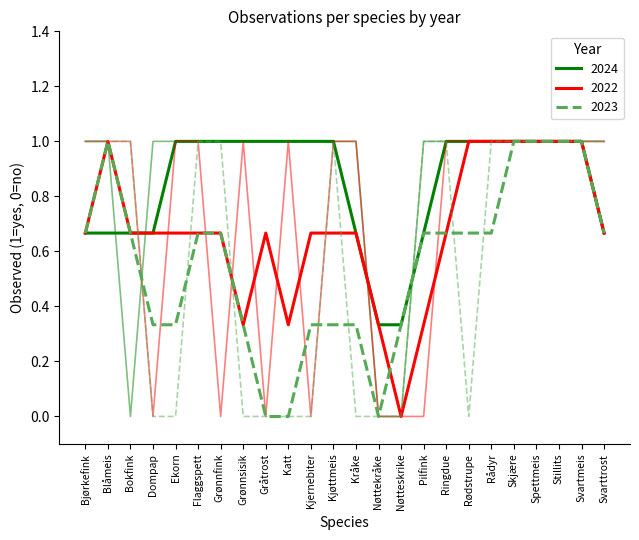

What is the difference between the second highest and minimum values in the 2024 series?

1